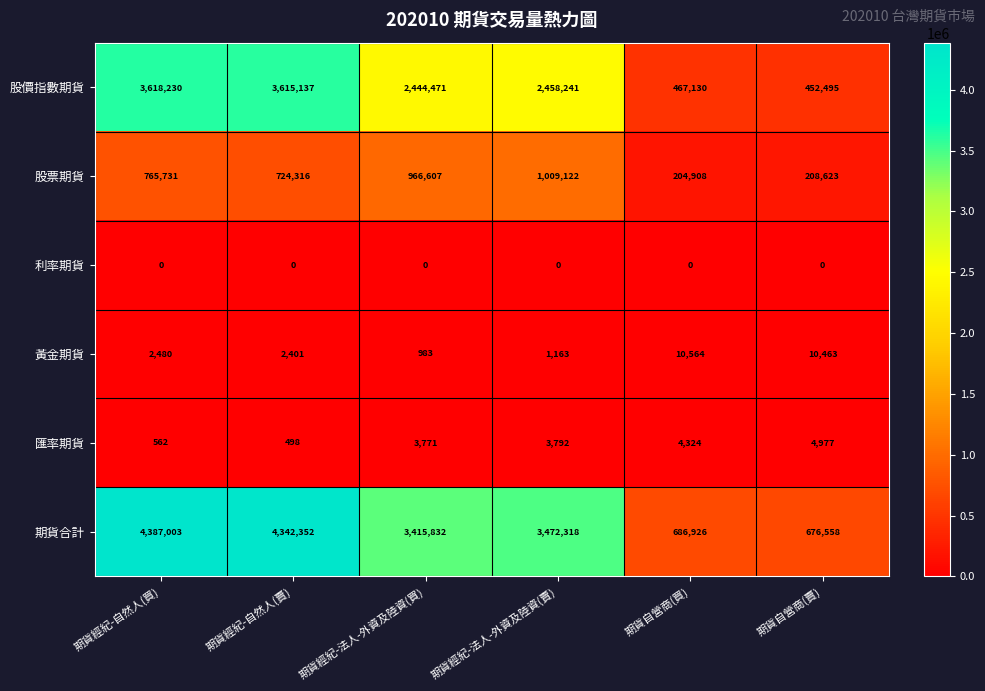

At 期貨經紀-法人-外資及陸資(買), list the series in order from smallest to largest.

利率期貨, 黃金期貨, 匯率期貨, 股票期貨, 股價指數期貨, 期貨合計